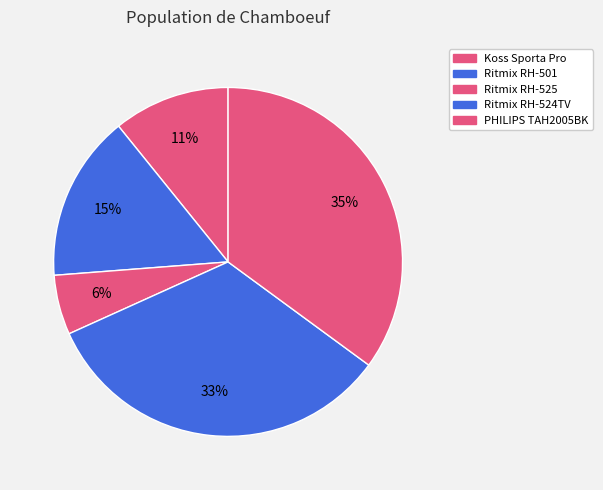

True or false: PHILIPS TAH2005BK accounts for 35% of the total.

True